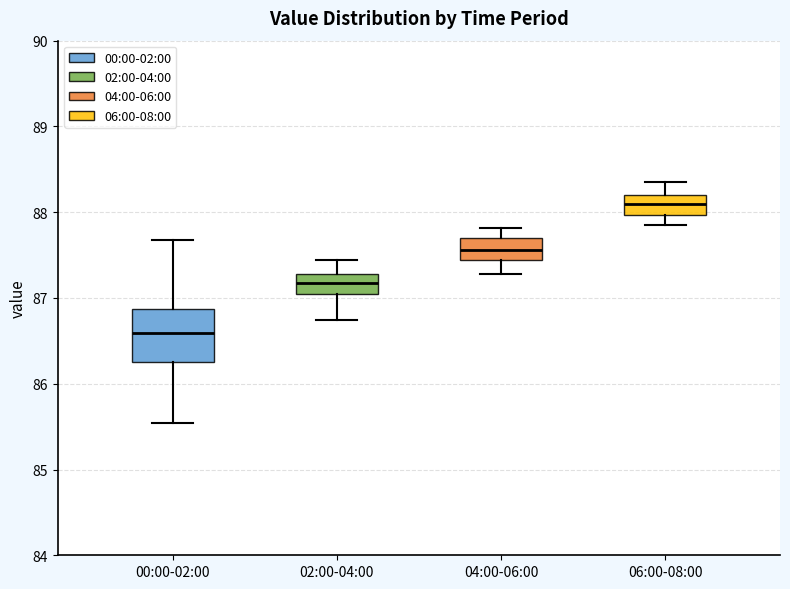

Reading left to right, transcribe this box plot: for each box, give where its median line is, the range the box spans, and where its two whiskers end, as read against the y-axis. The values are not printed on the chart, so give them approximately, as read against the axis.

00:00-02:00: median 86.6, box 86.3 to 86.9, whiskers 85.5 to 87.7
02:00-04:00: median 87.2, box 87.1 to 87.3, whiskers 86.7 to 87.4
04:00-06:00: median 87.6, box 87.4 to 87.7, whiskers 87.3 to 87.8
06:00-08:00: median 88.1, box 88.0 to 88.2, whiskers 87.9 to 88.4